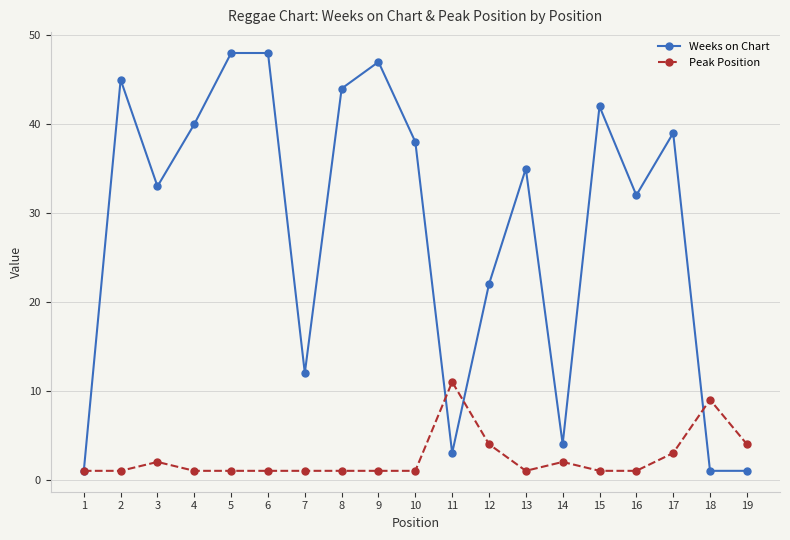

Reading right to left, what are all the values shown in this chart?

Weeks on Chart: 19=1	18=1	17=39	16=32	15=42	14=4	13=35	12=22	11=3	10=38	9=47	8=44	7=12	6=48	5=48	4=40	3=33	2=45	1=1
Peak Position: 19=4	18=9	17=3	16=1	15=1	14=2	13=1	12=4	11=11	10=1	9=1	8=1	7=1	6=1	5=1	4=1	3=2	2=1	1=1